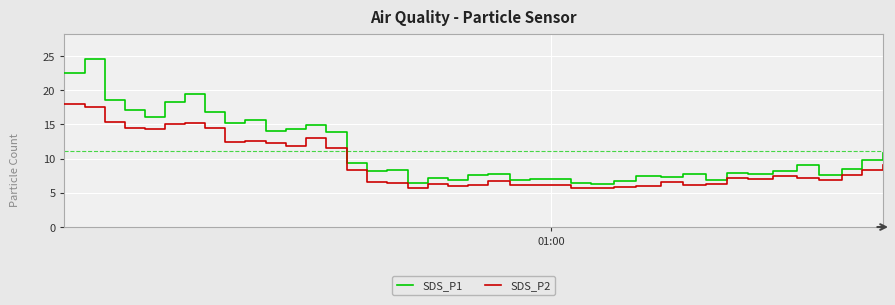

True or false: SDS_P1 and SDS_P2 intersect in this chart.

False